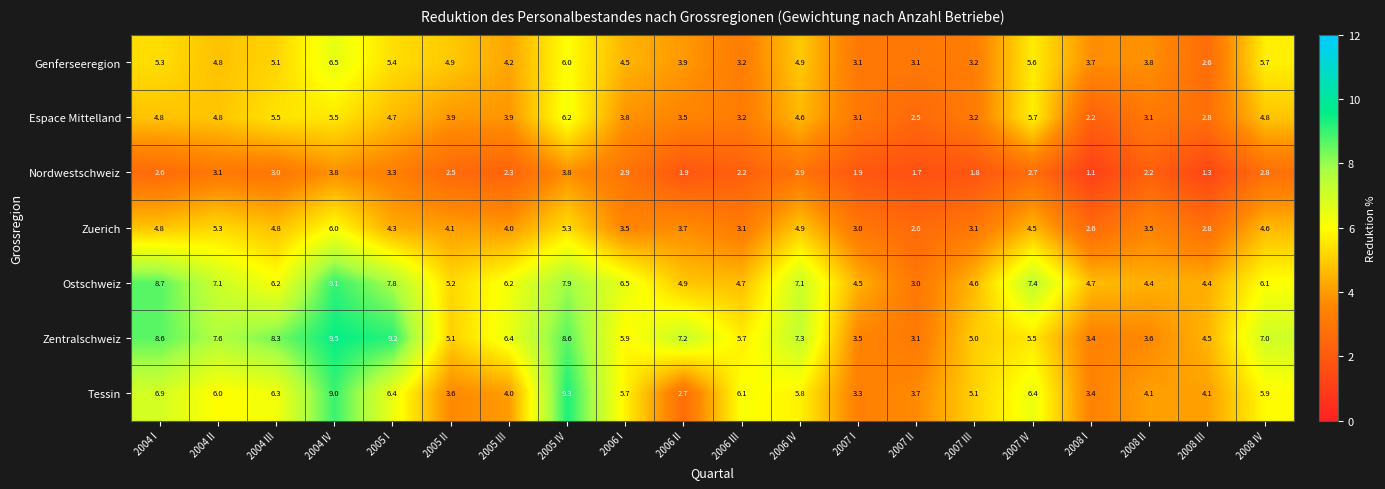

True or false: Nordwestschweiz has a value of 1.4 at 2008 IV.

False